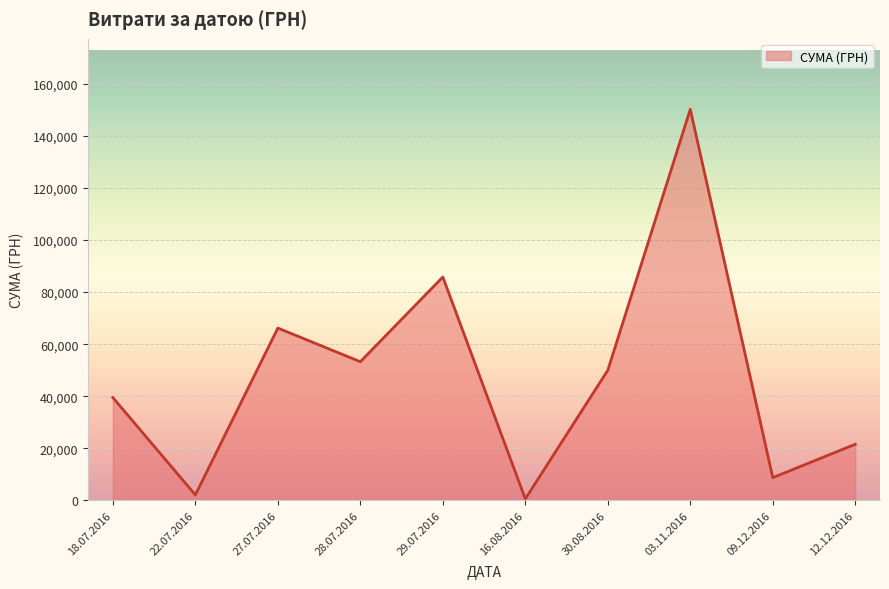

How many lines are shown in the chart?

1